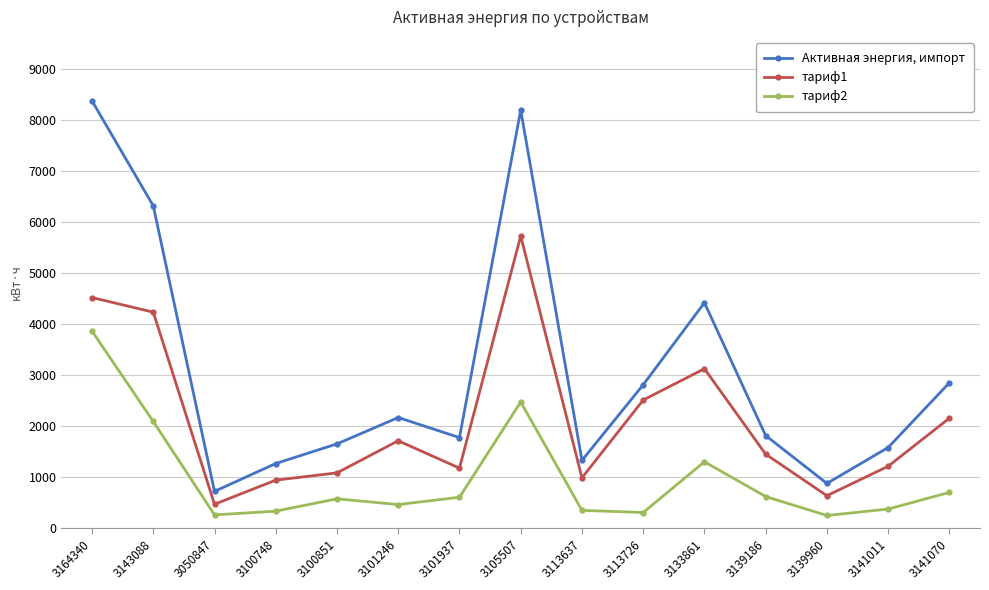

What is the maximum value for тариф1?

5720.0